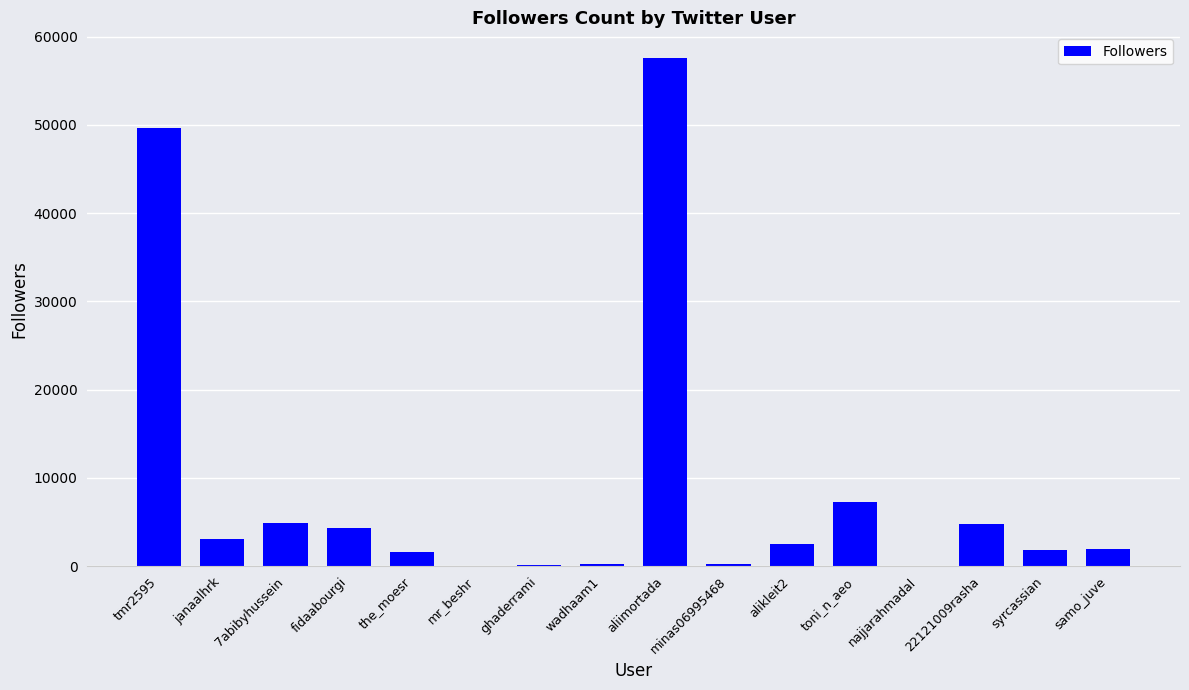

What is the sum of all values?

139775